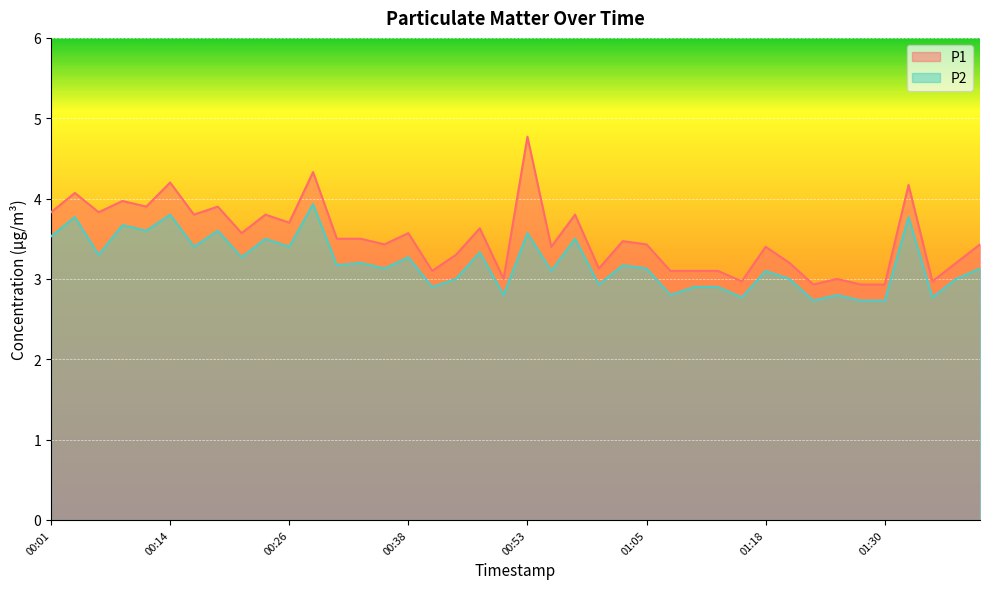

Where is the first local maximum for P2?

00:04